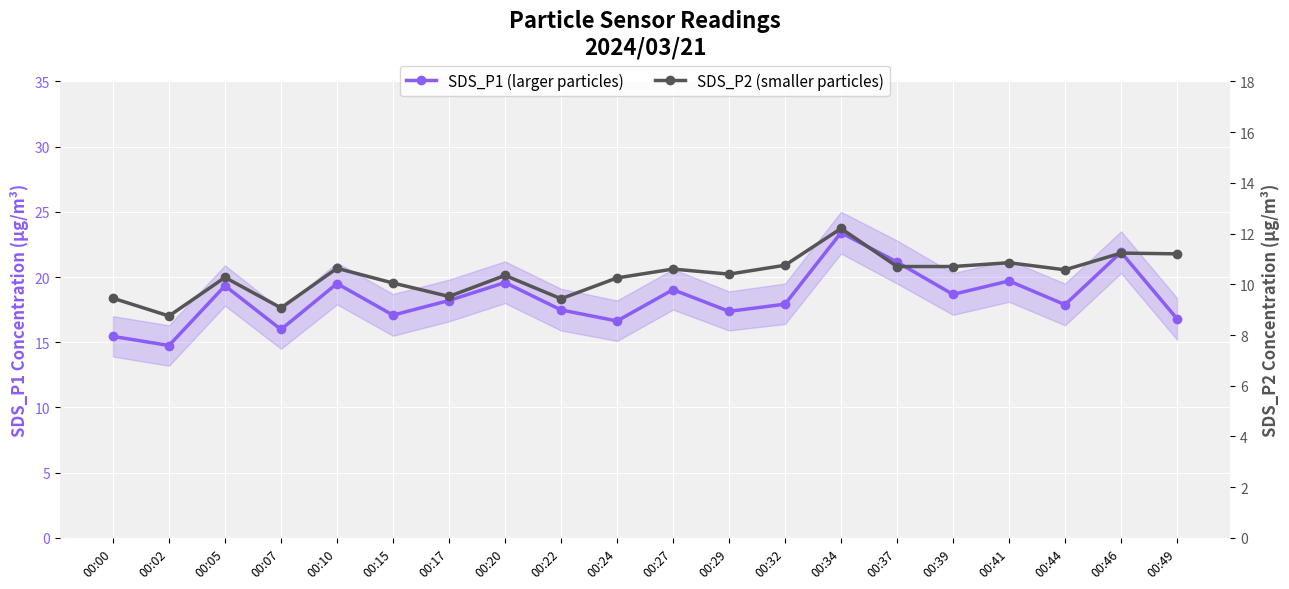

What is the lowest value of the SDS_P1 (larger particles) series?

14.8